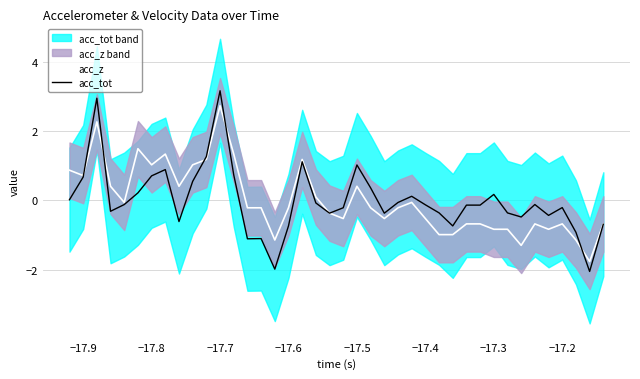

Reading left to right, what are all the values shown in this chart?

acc_z: 0.9	0.7	2.3	0.4	-0.1	1.5	1.0	1.3	0.4	1.0	1.2	2.7	1.3	-0.2	-0.2	-1.1	-0.2	1.2	0.1	-0.4	-0.5	0.4	-0.2	-0.5	-0.2	-0.1	-0.5	-1.0	-1.0	-0.7	-0.7	-0.8	-0.8	-1.3	-0.7	-0.8	-0.7	-1.1	-1.8	-0.7
acc_tot: 0.0	0.7	2.9	-0.3	-0.1	0.2	0.7	0.9	-0.6	0.5	1.3	3.2	0.7	-1.1	-1.1	-2.0	-0.7	1.1	-0.1	-0.4	-0.2	1.0	0.4	-0.4	-0.1	0.1	-0.1	-0.4	-0.7	-0.1	-0.1	0.2	-0.4	-0.5	-0.1	-0.4	-0.2	-0.9	-2.1	-0.7